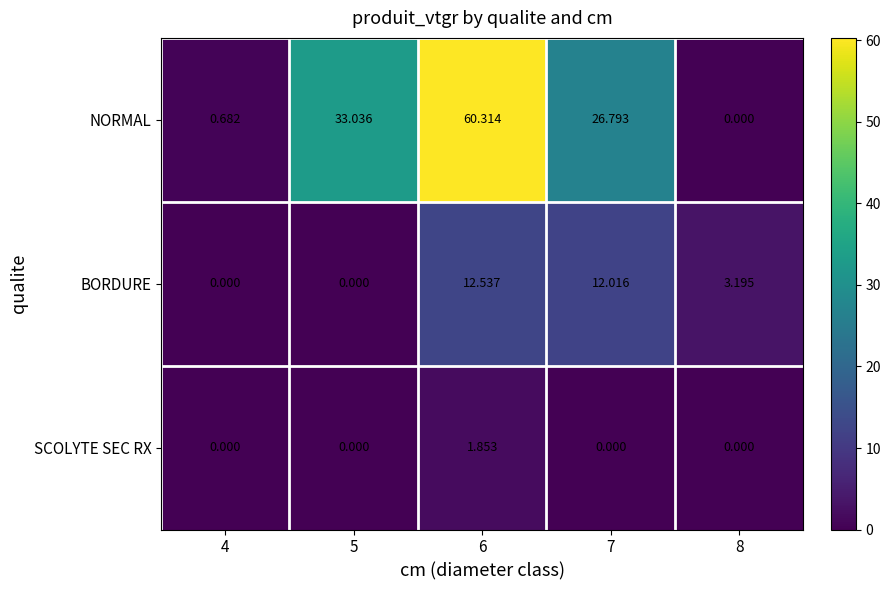

Which series has the largest total across all categories?

NORMAL